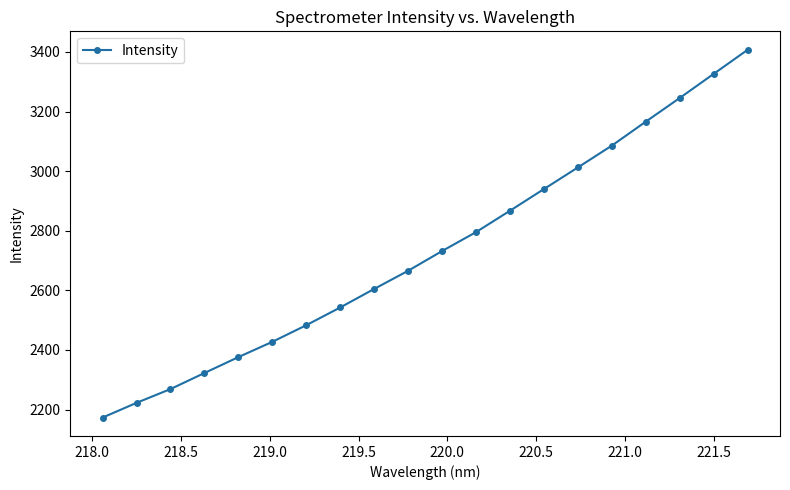

Is this an area chart (filled region under the line)?

No